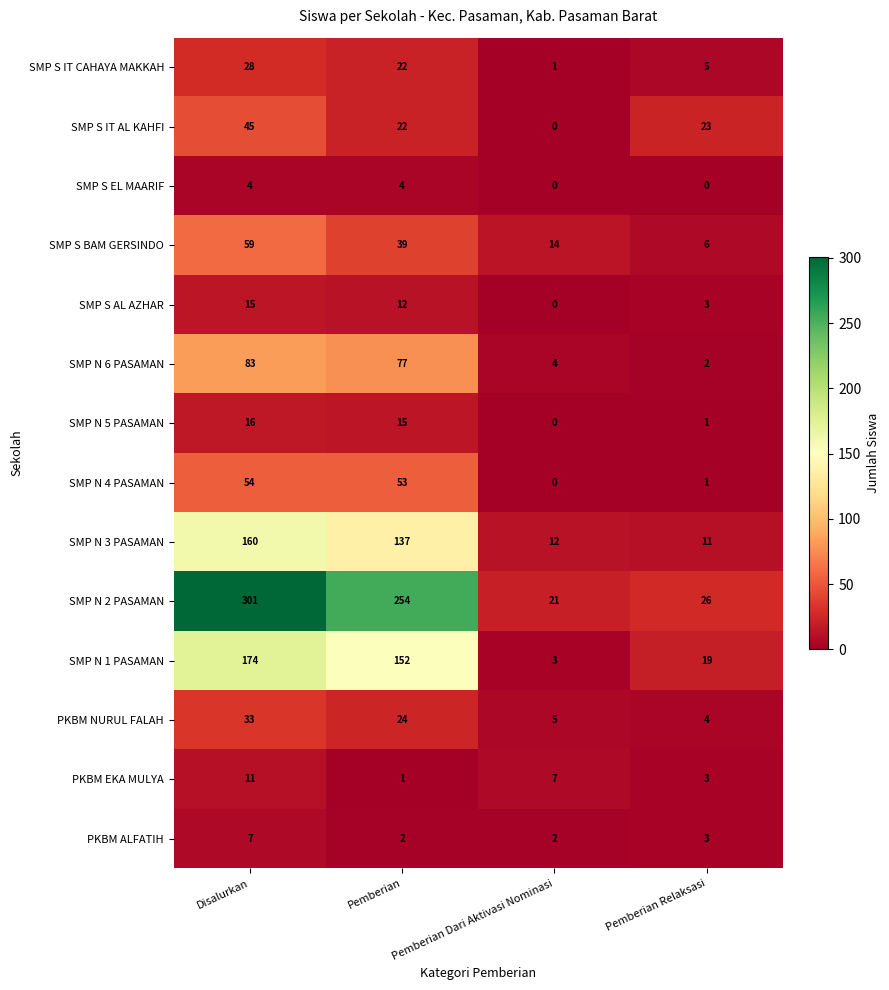

Where is SMP S IT AL KAHFI nearest to the value 22?

Pemberian